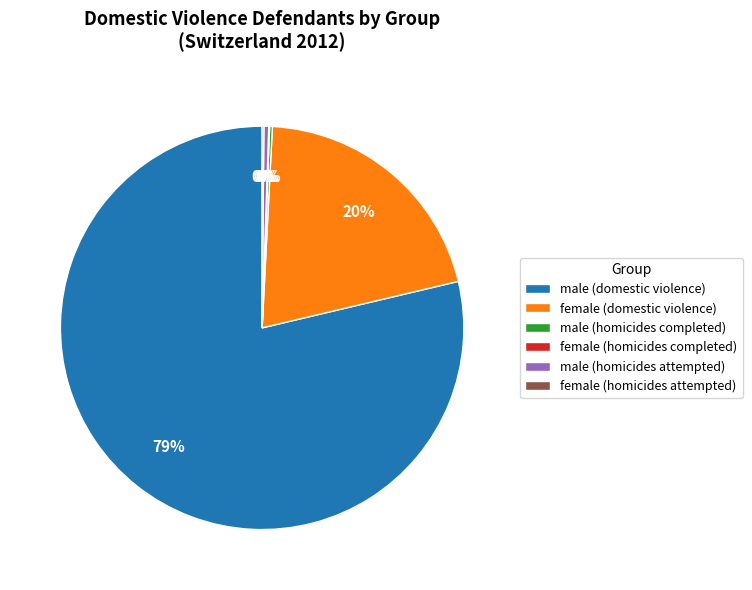

Is male (domestic violence) the majority of the pie?

Yes